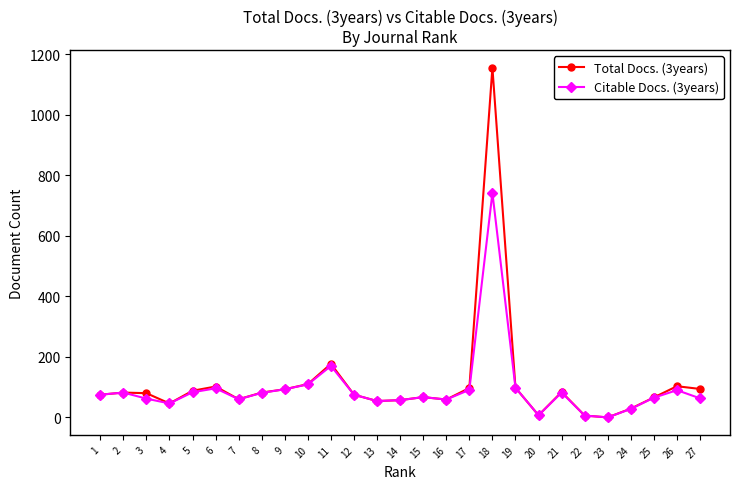

Which series has the widest spread of values?

Total Docs. (3years)